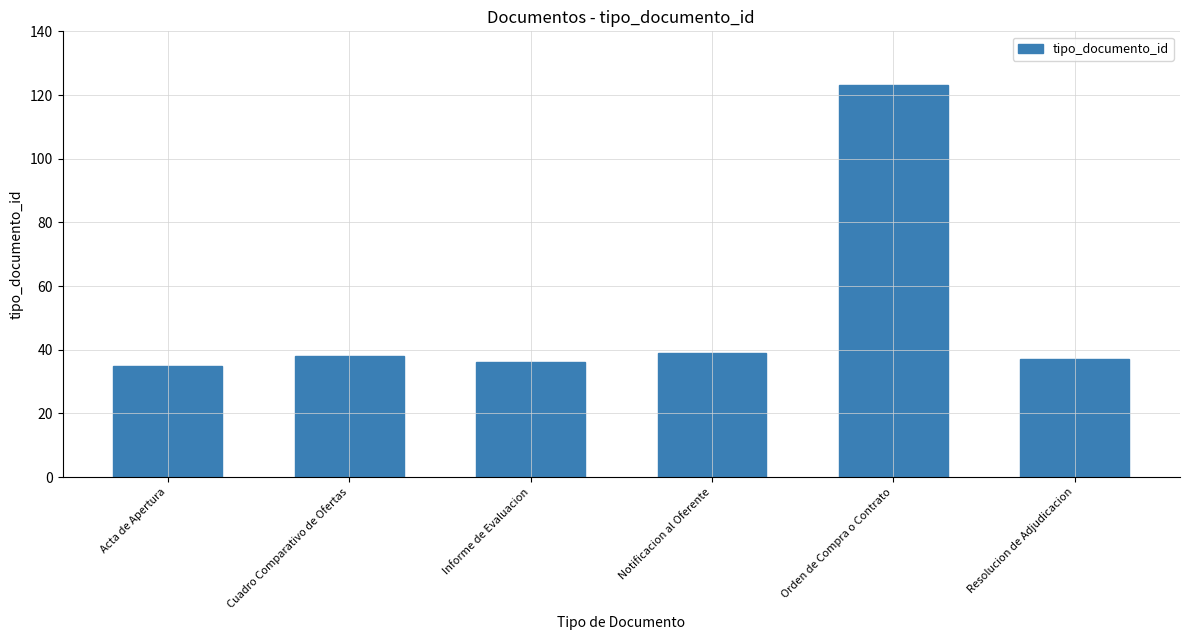

True or false: the data shows 15 at Notificacion al Oferente.

False